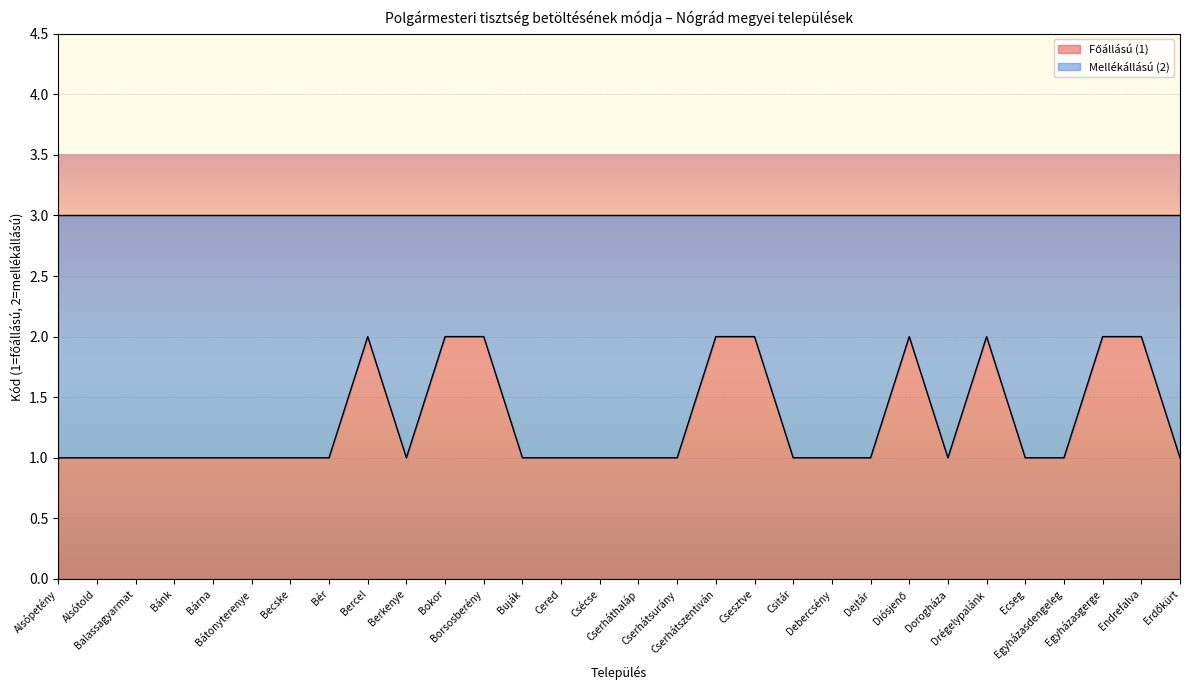

How many interior local valleys (lower than both neighbors) does the data have?

2